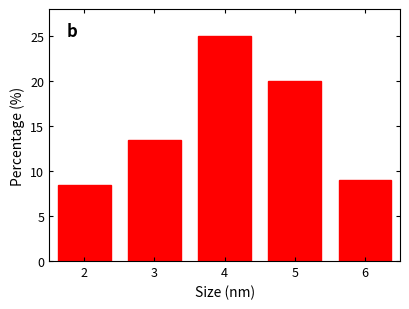

Reading left to right, extract all data points from this chart.

8.5	13.5	25.0	20.0	9.0